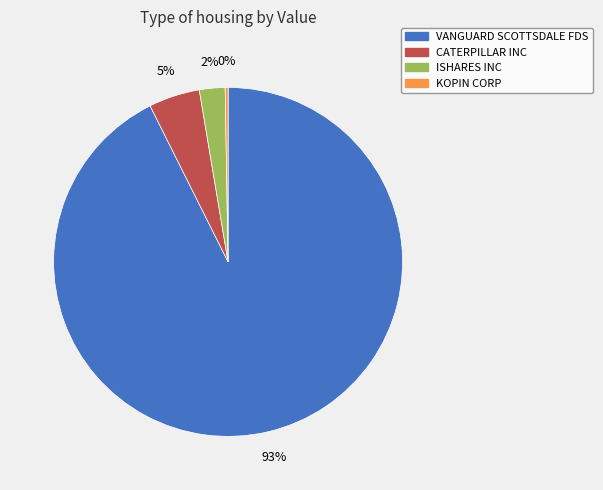

True or false: CATERPILLAR INC accounts for 11% of the total.

False